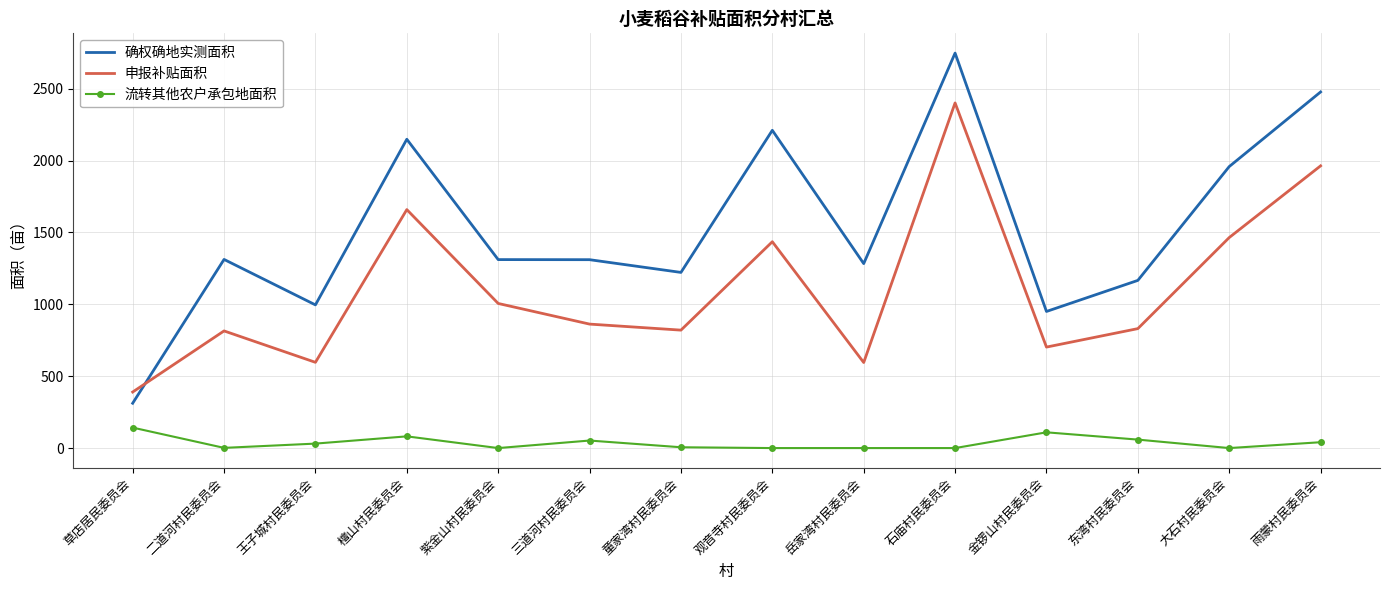

Between which two adjacent categories do 申报补贴面积 and 确权确地实测面积 first intersect?

草店居民委员会 and 二道河村民委员会